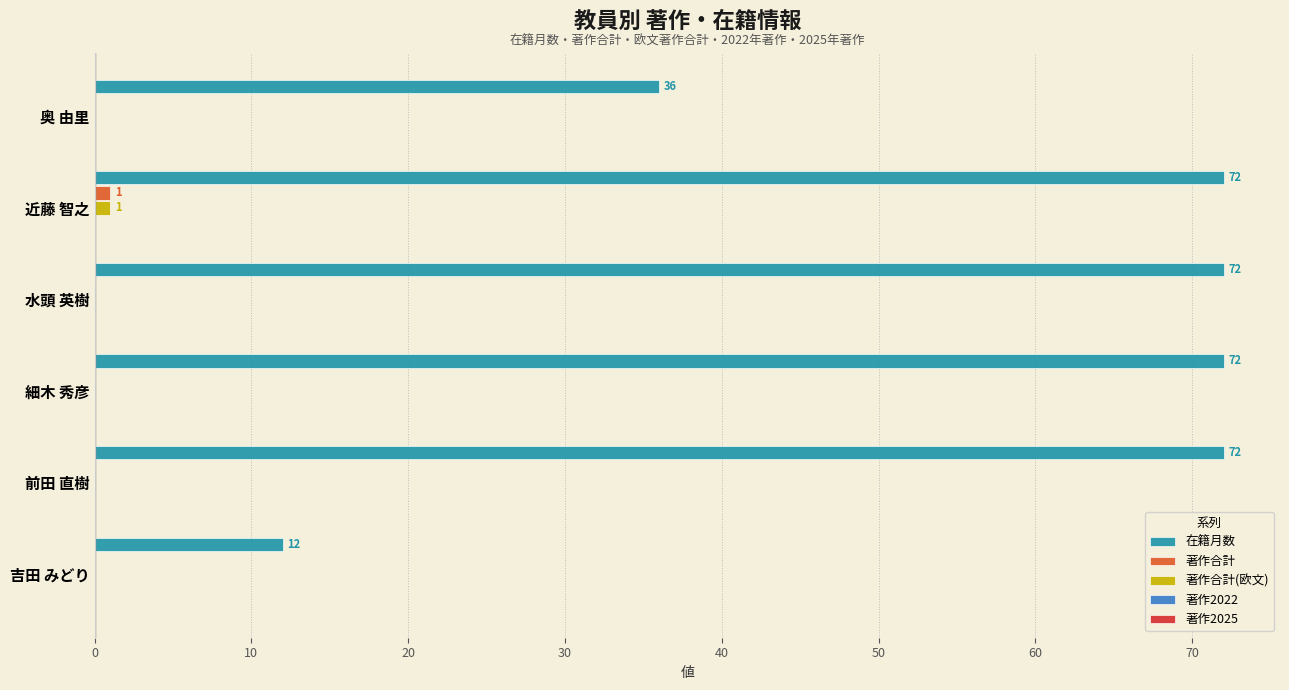

What is the total value across all series at 吉田 みどり?

12